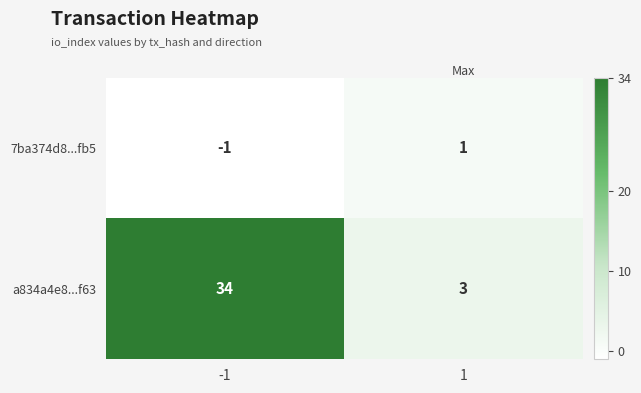

What is the sum of the a834a4e8...f63 values at -1 and 1?

37